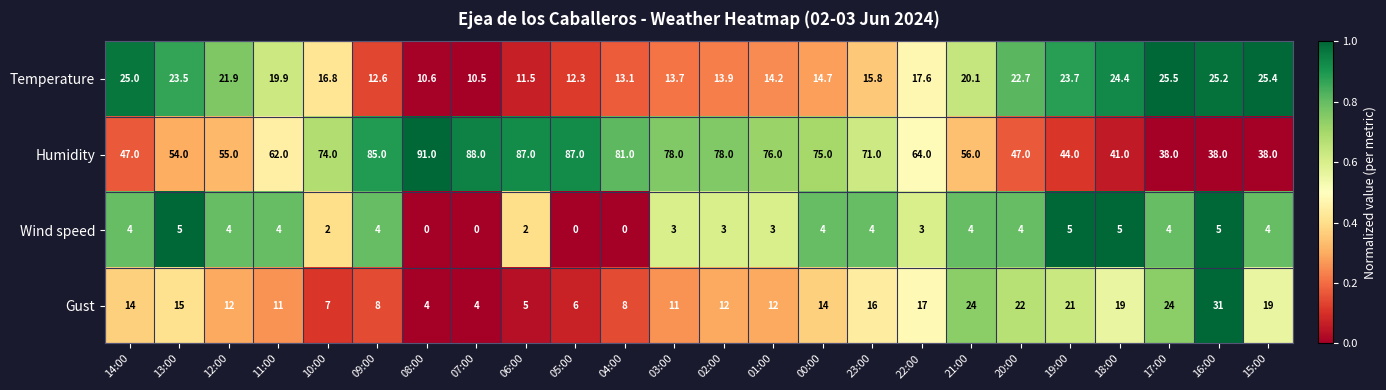

What is the sum of the Humidity values at 08:00 and 21:00?

147.0